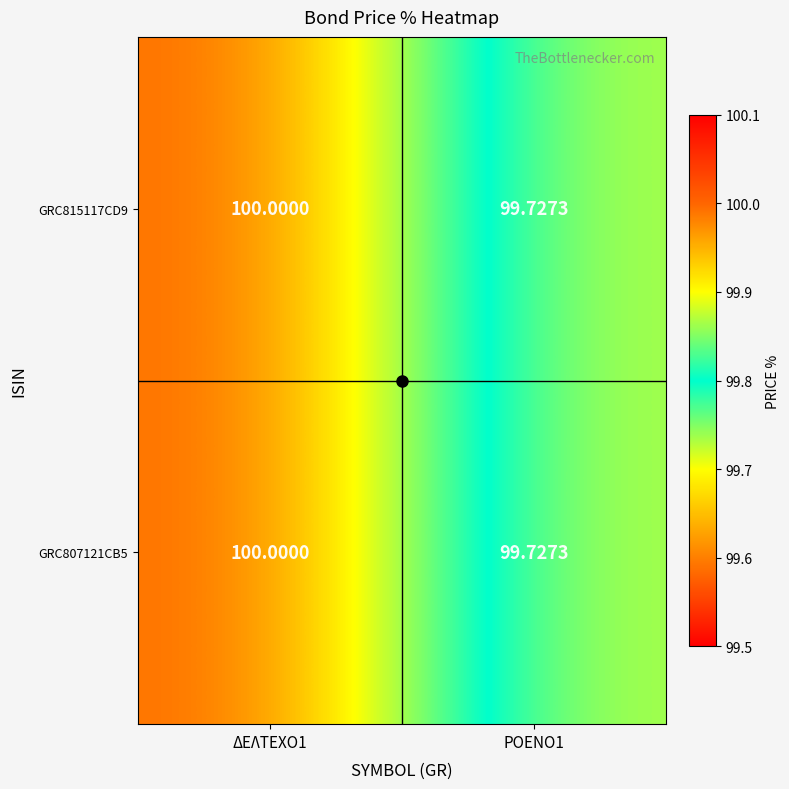

How many series are shown in this chart?

2